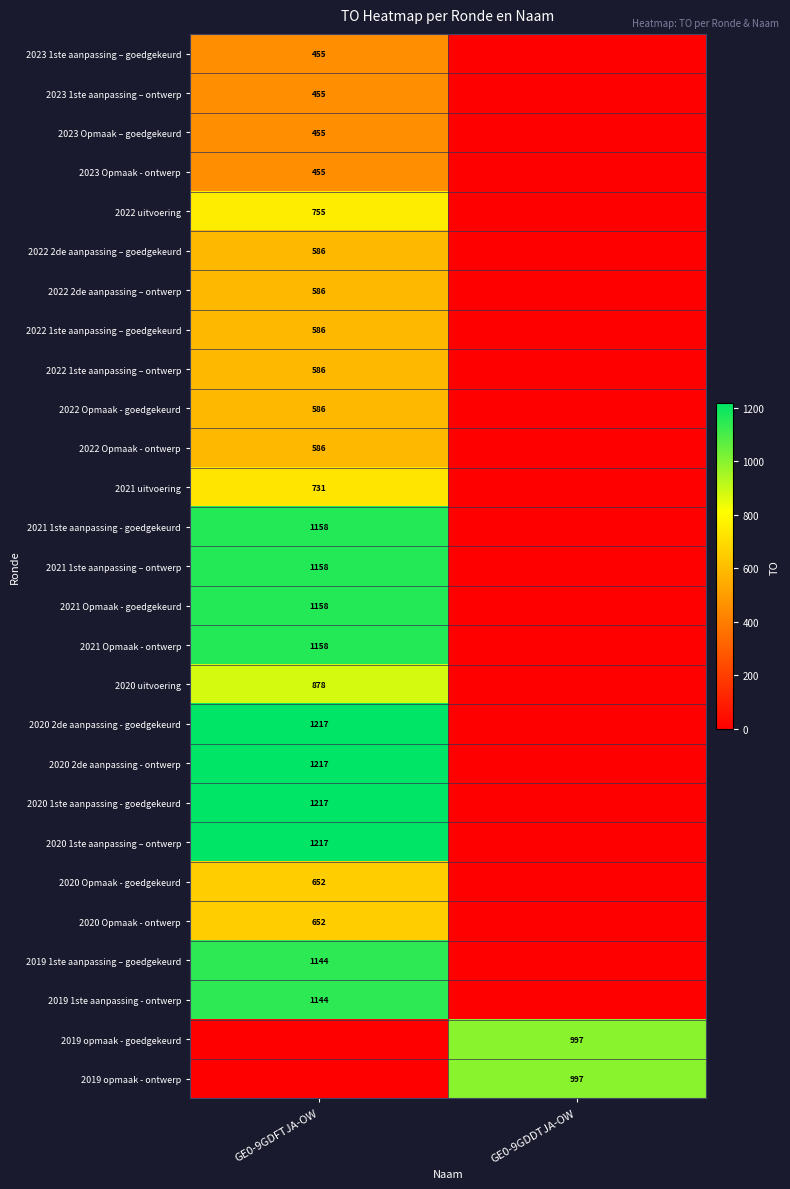

The 2022 2de aanpassing – goedgekeurd series shows 586 at GE0-9GDFTJA-OW. True or false?

True